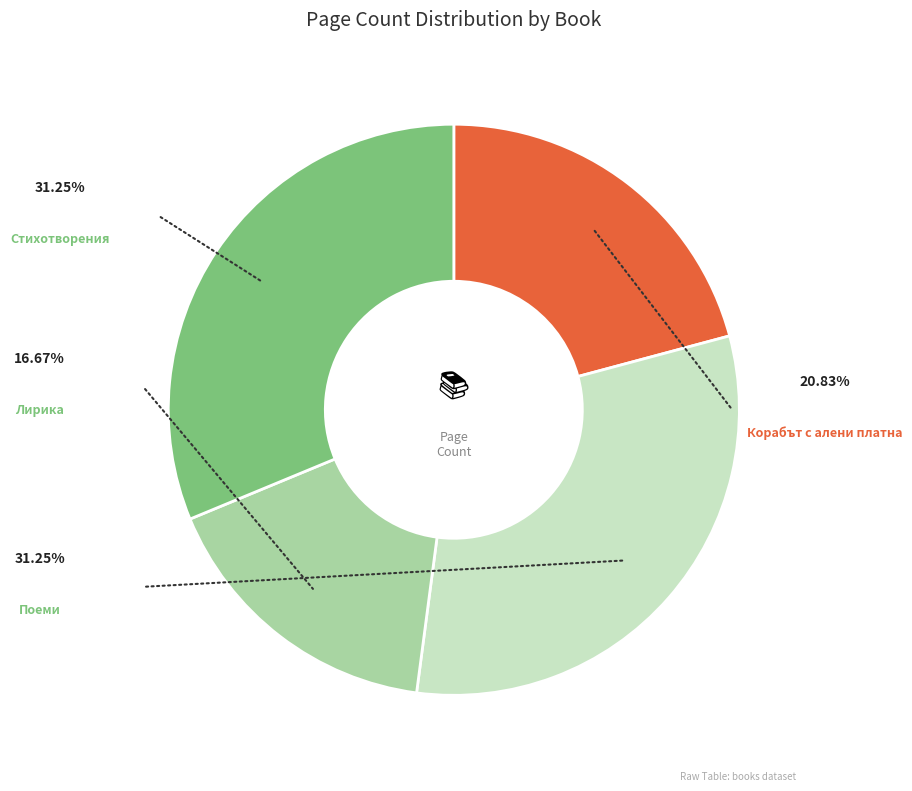

What is the change in value from Корабът с алени платна
(id: 6228) to Лирика
(id: 7003)?

-16